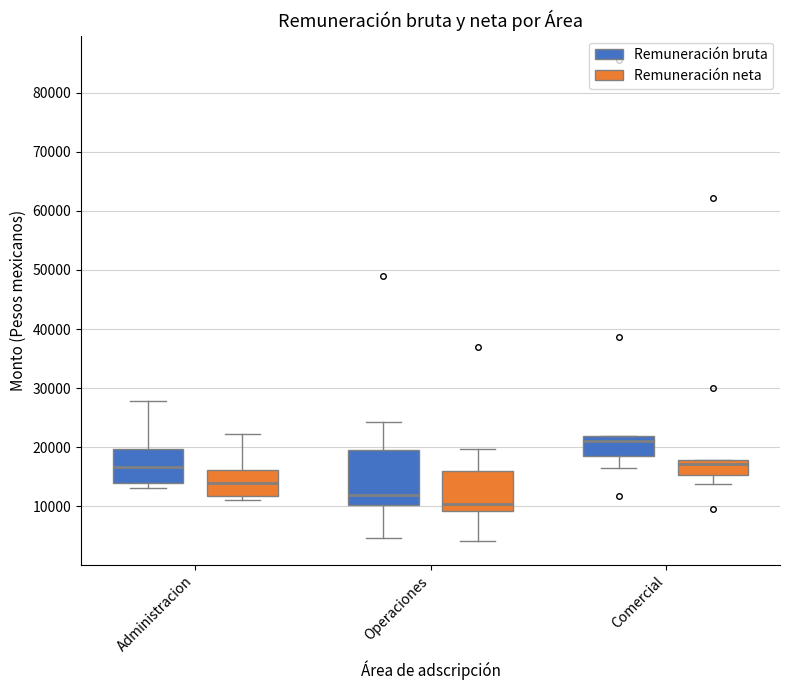

Where does the lower whisker of the box for Comercial (Remuneración bruta) end on the y-axis? The values are not printed on the chart, so give them approximately, as read against the axis.

17000